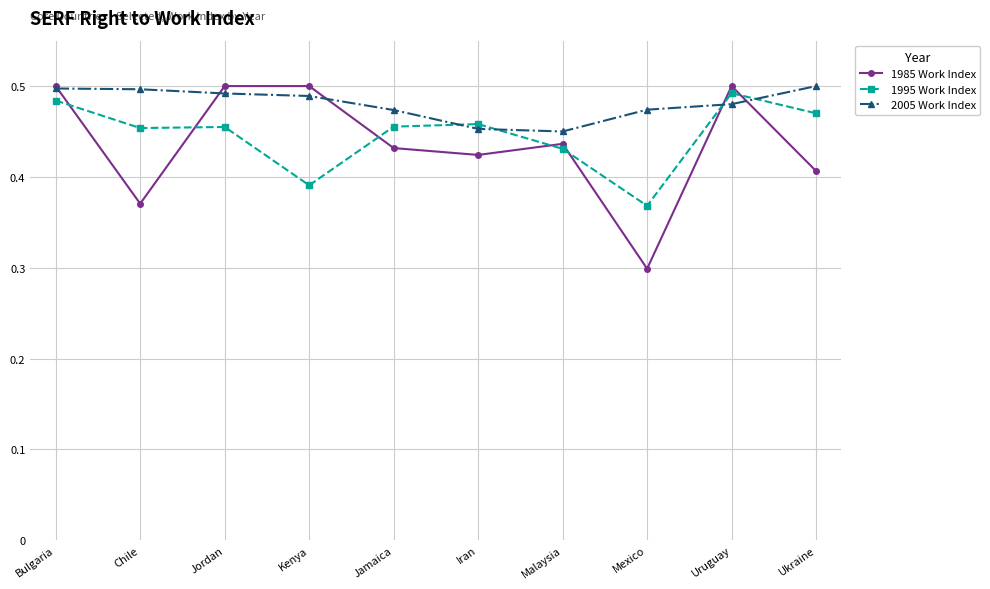

Is this an area chart (filled region under the line)?

No